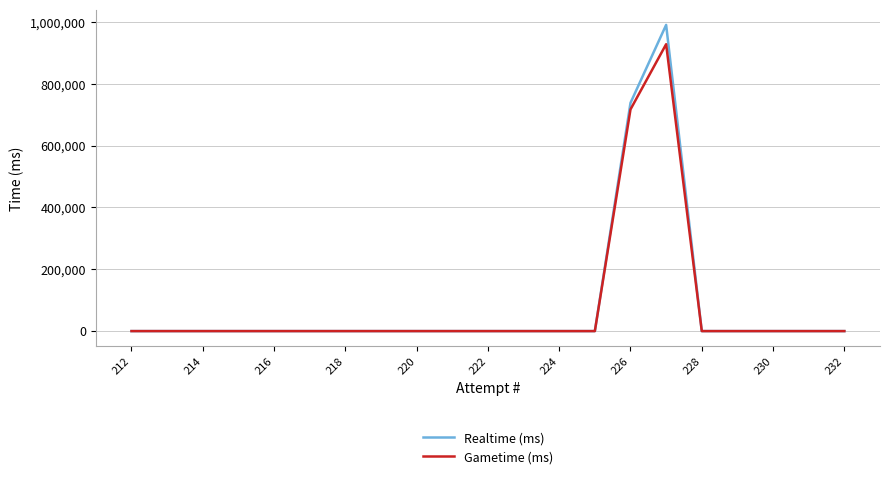

What is the average value of the Gametime (ms) series?

78371